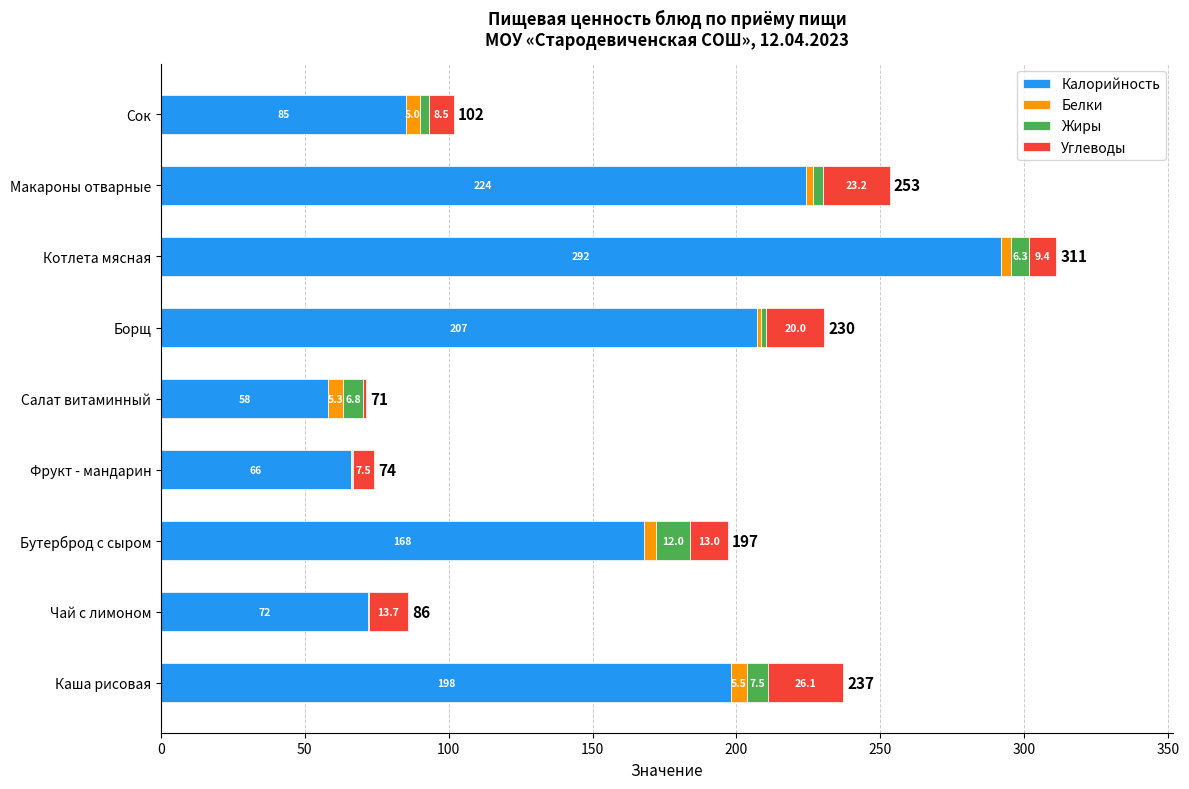

What is the highest value of the Калорийность series?

292.0